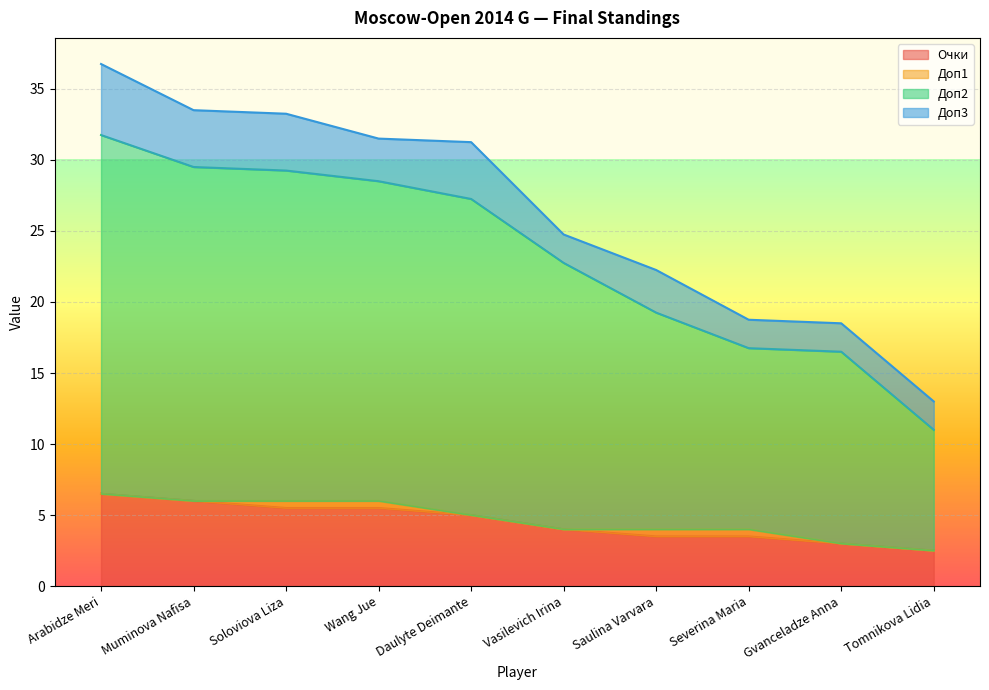

Is it true that Очки equals 4.0 at Vasilevich Irina?

True